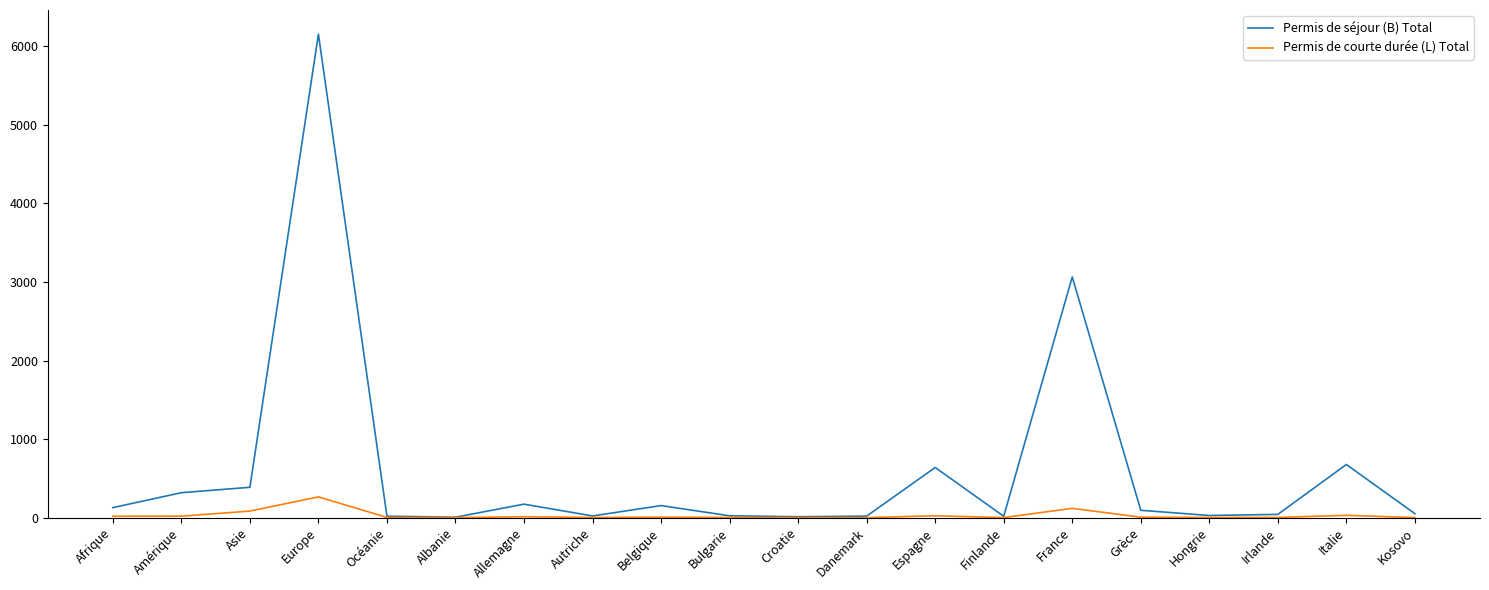

The Permis de séjour (B) Total series shows 676 at Italie. True or false?

True